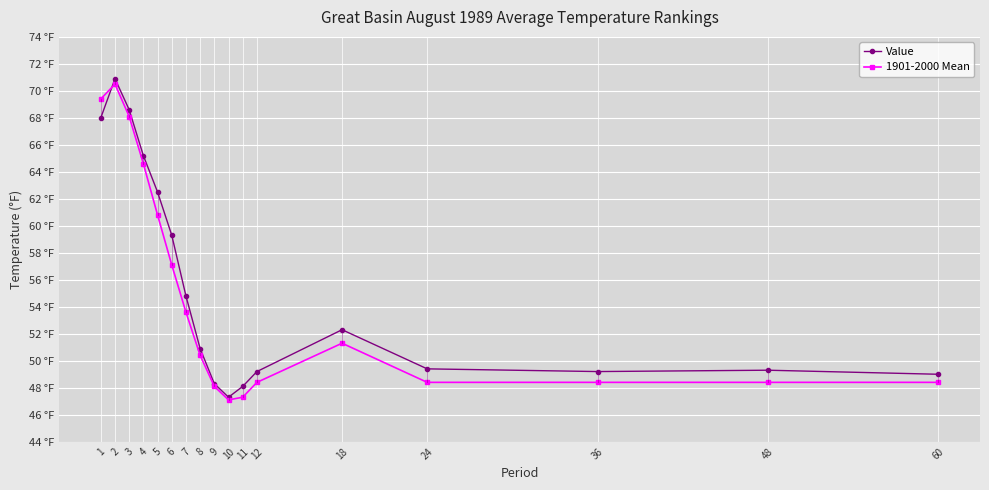

Does the chart have visible grid lines?

Yes